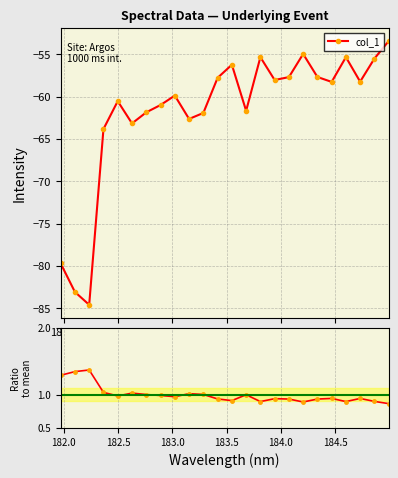

True or false: col_1 and Ratio to mean intersect in this chart.

False